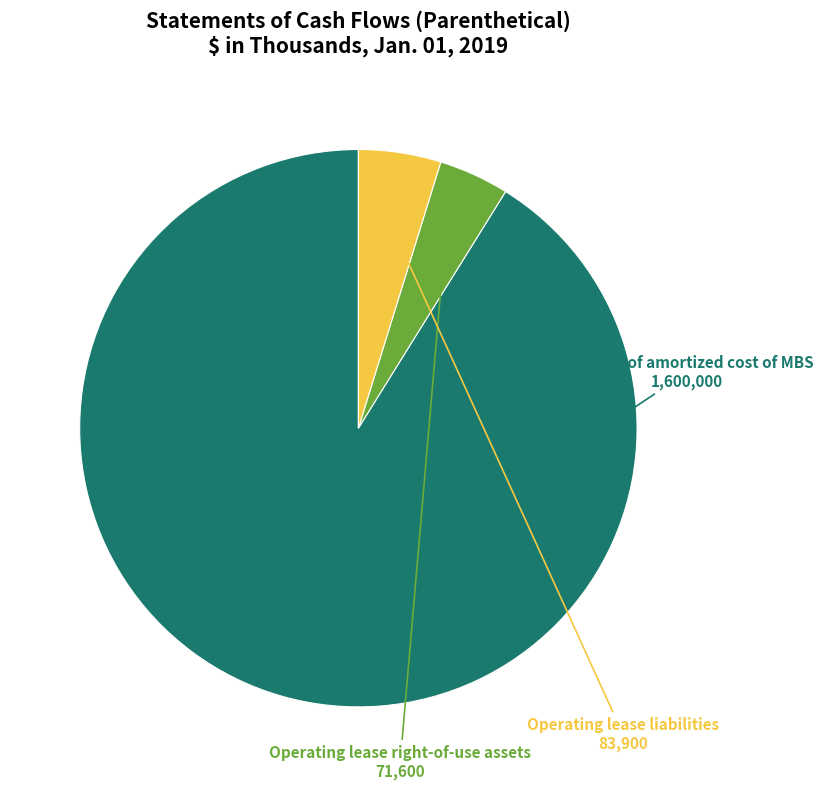

Which category has the biggest portion of the pie?

Transfer of amortized cost of MBS